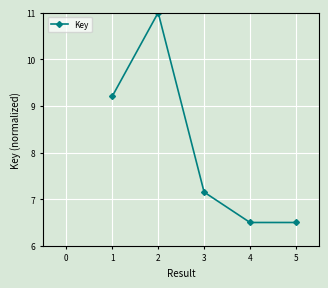

How many data points does each series have?

5